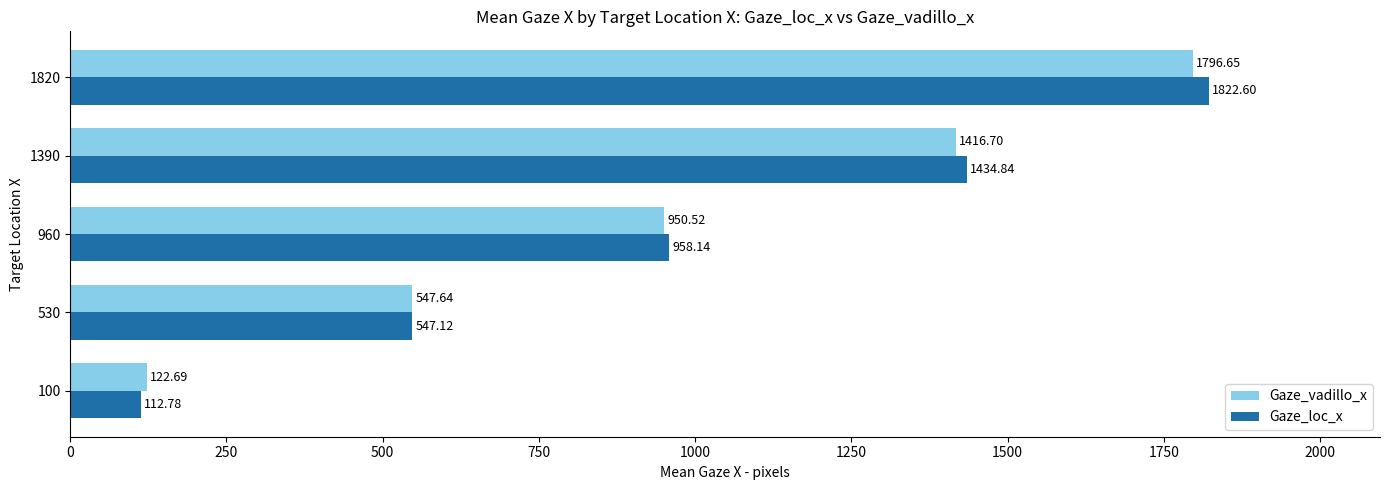

What is the average value of the Gaze_loc_x series?

975.1